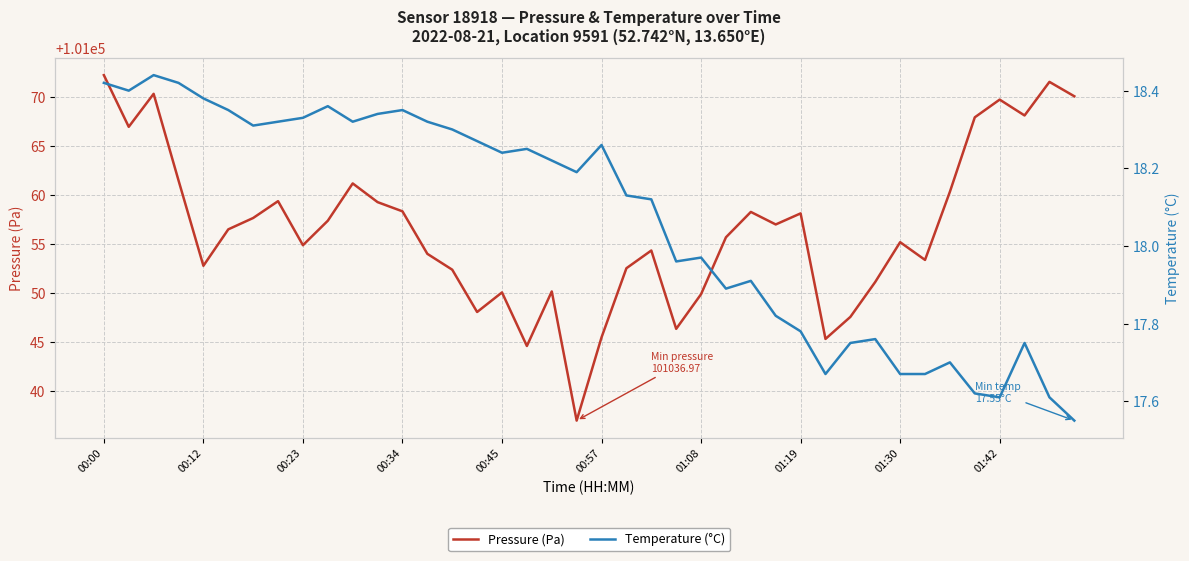

Rank the series by their average value, from lowest to highest.

Temperature (°C), Pressure (Pa)